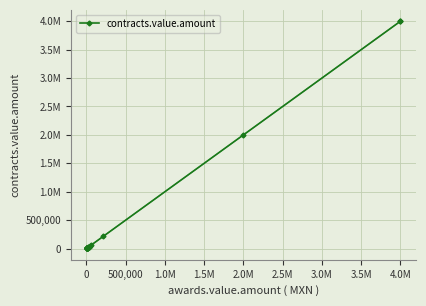

Count the number of data series in this chart.

1